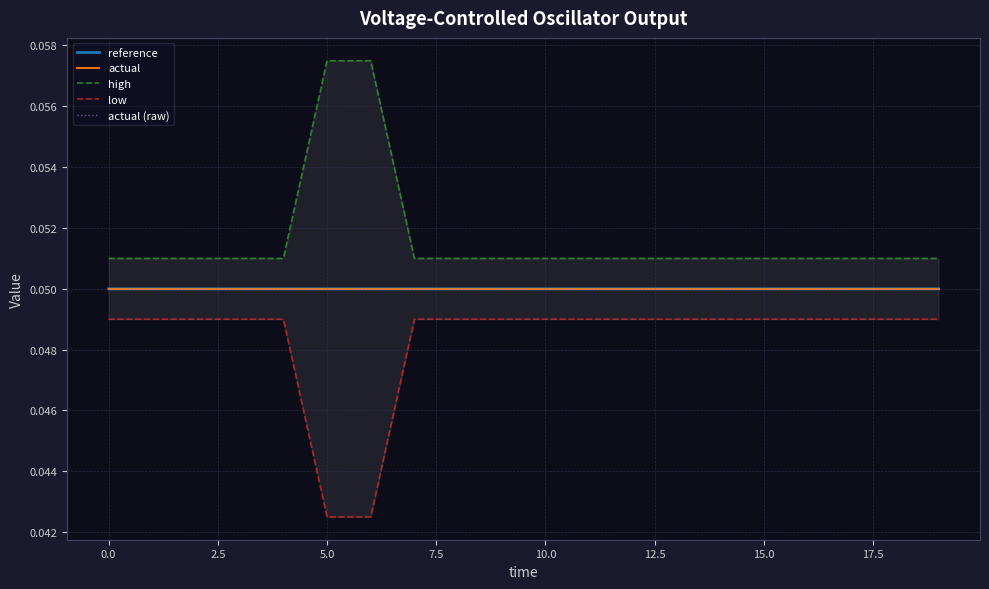

Count the low values in the range 0 to 1.

20